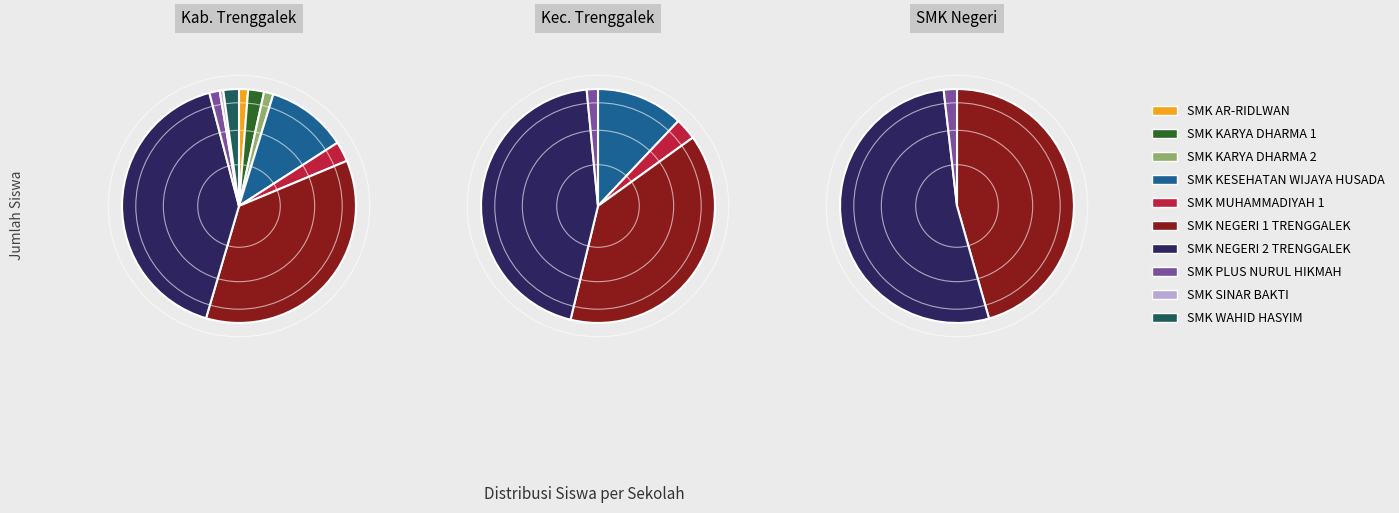

What is the change in value from SMK SINAR BAKTI to SMK WAHID HASYIM?

+37